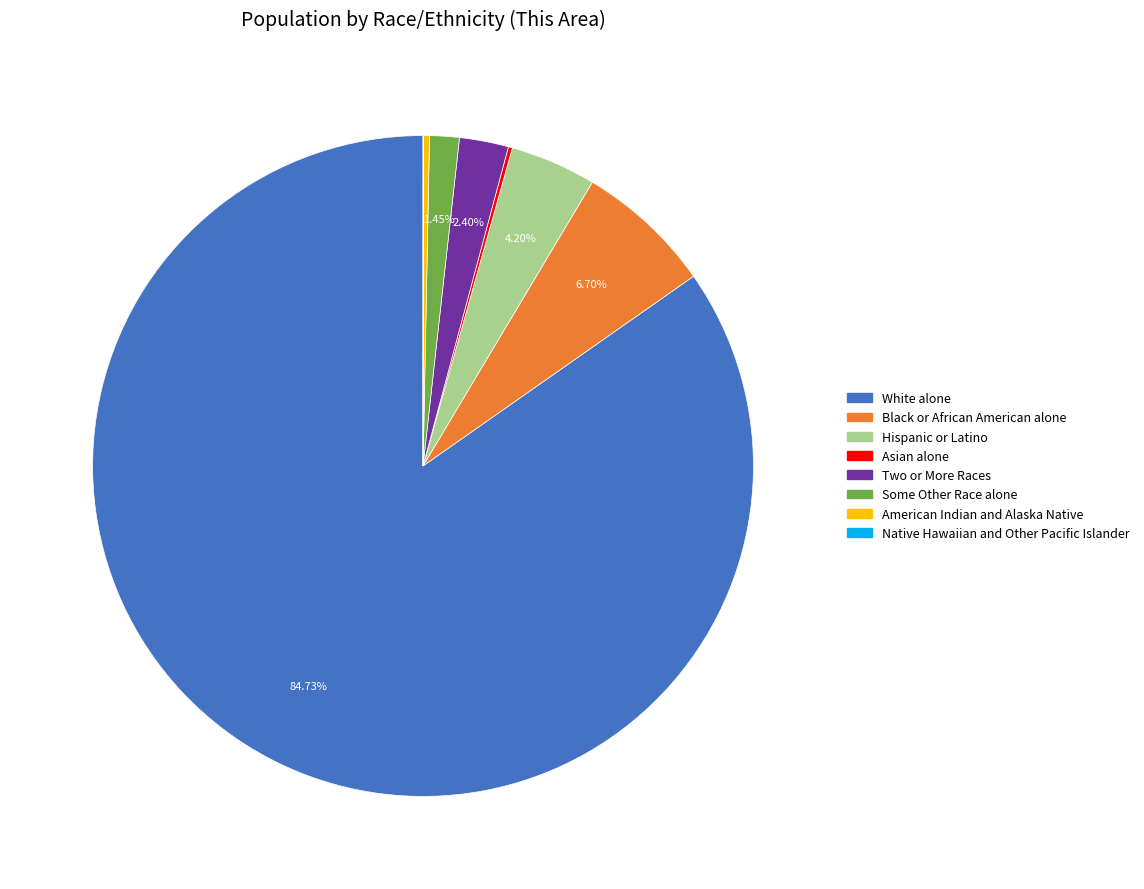

Do American Indian and Alaska Native and Black or African American alone together represent more than half of the pie?

No